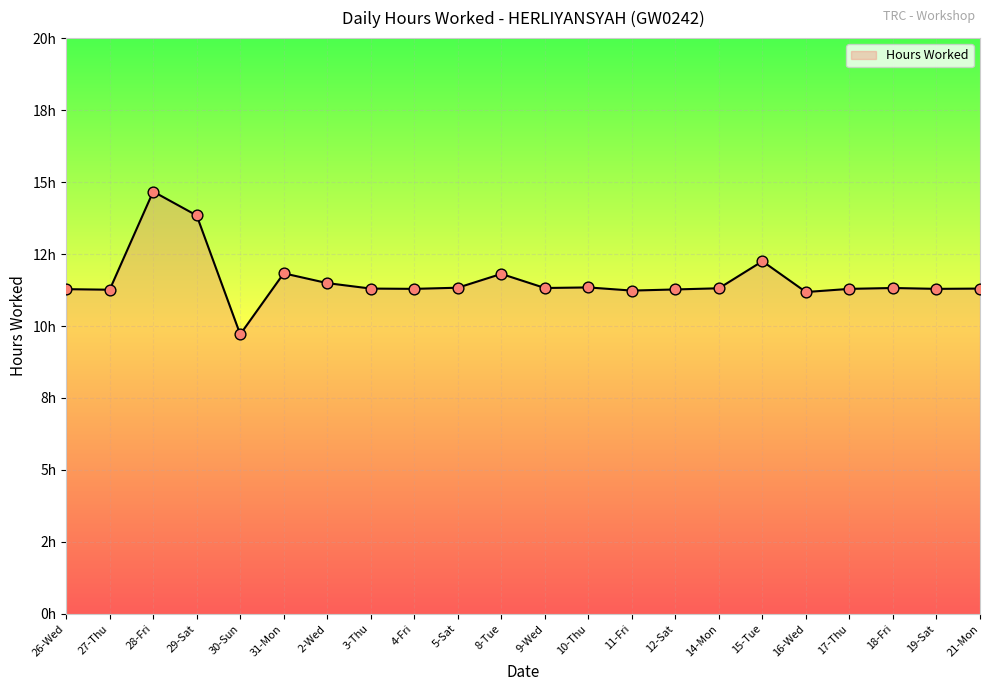

Approximately how many times larger is the value at 30-Sun compared to 29-Sat?

0.7